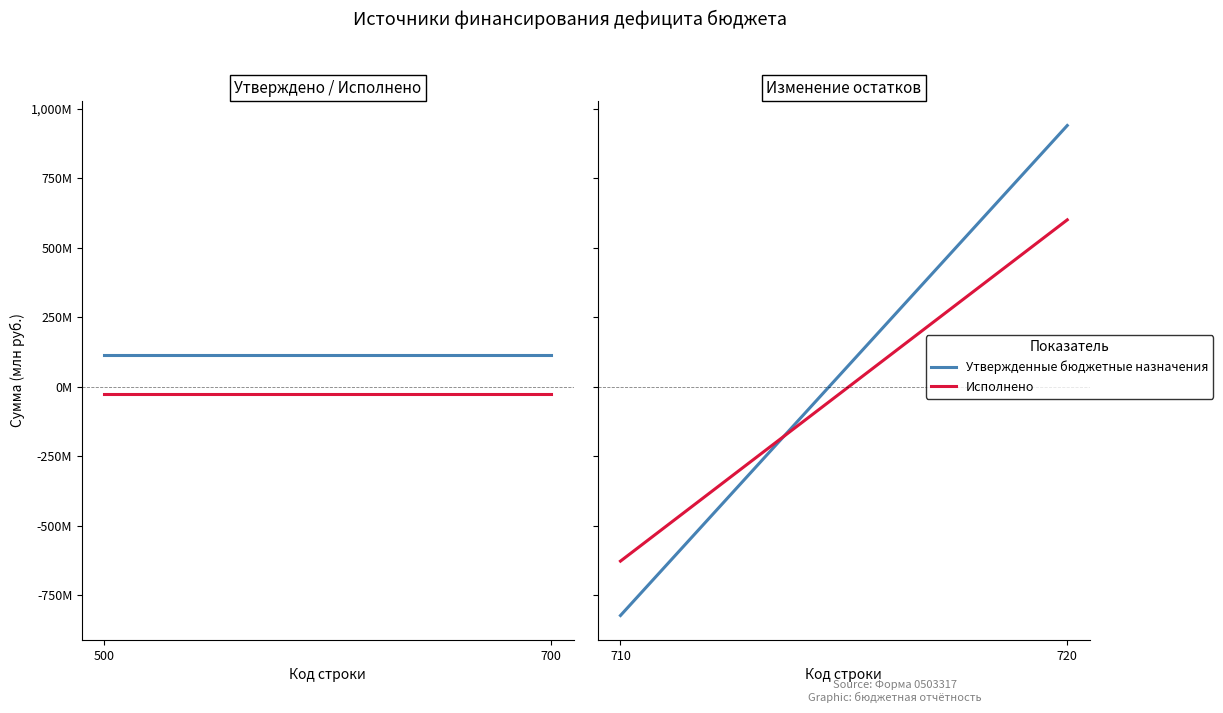

What is the value of the Утвержденные бюджетные назначения point at the 2nd from the left?

940072804.0